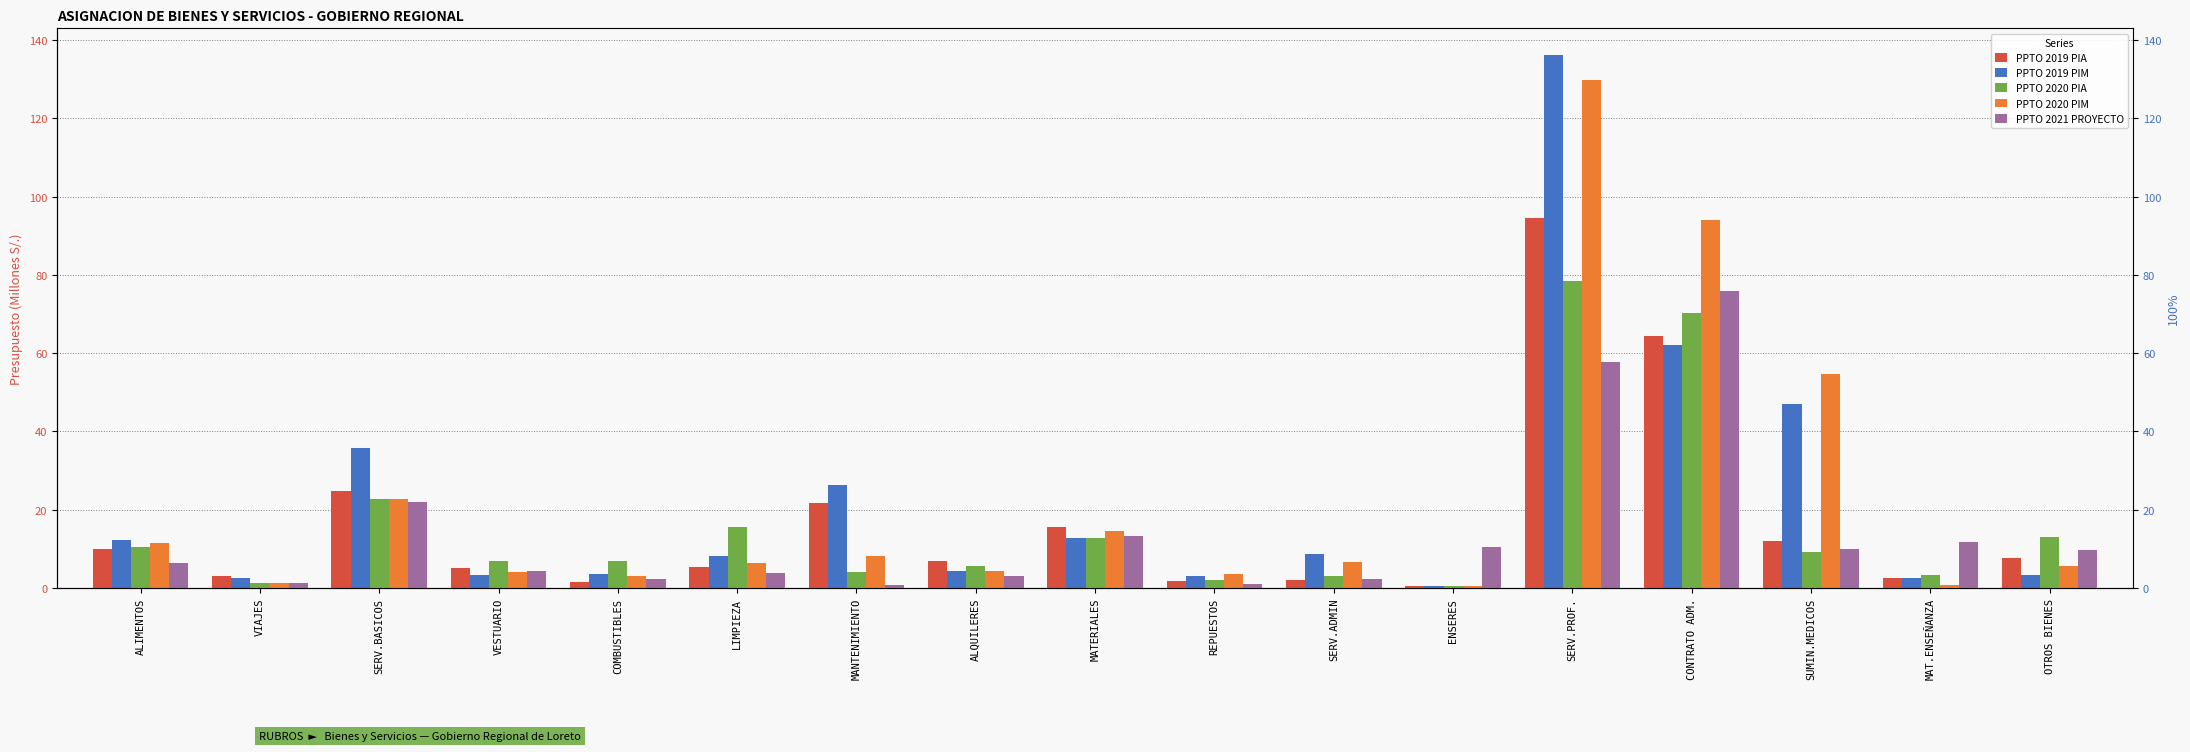

Which has a higher value, SERV.ADMIN or MANTENIMIENTO?

MANTENIMIENTO